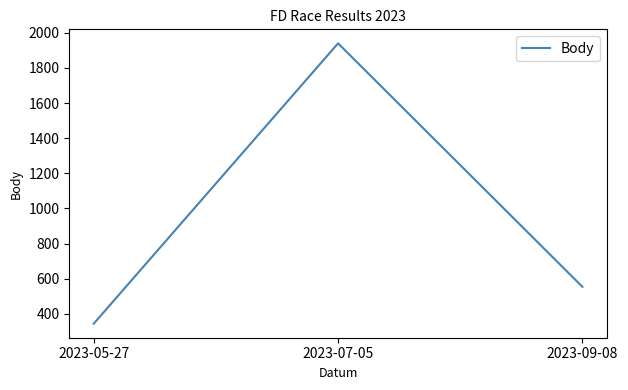

At which label does the data first exceed 554?

2023-07-05